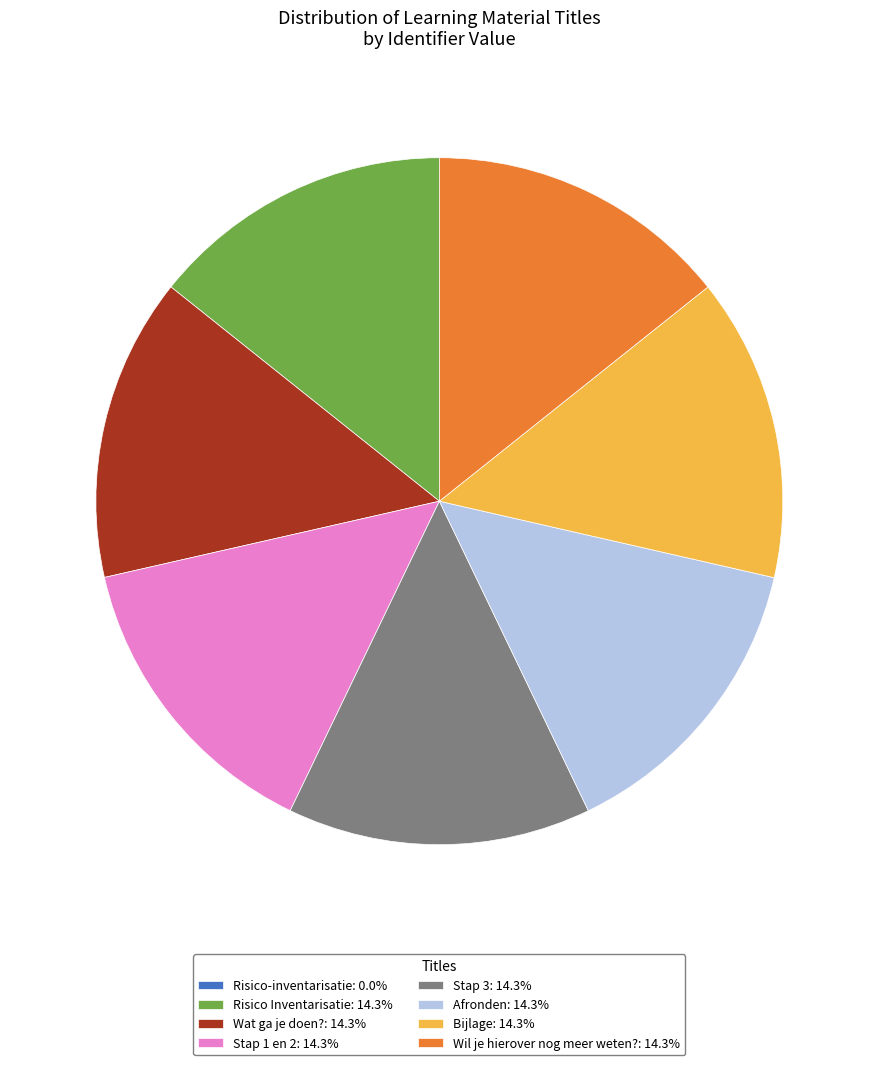

Does any single category account for the majority?

No